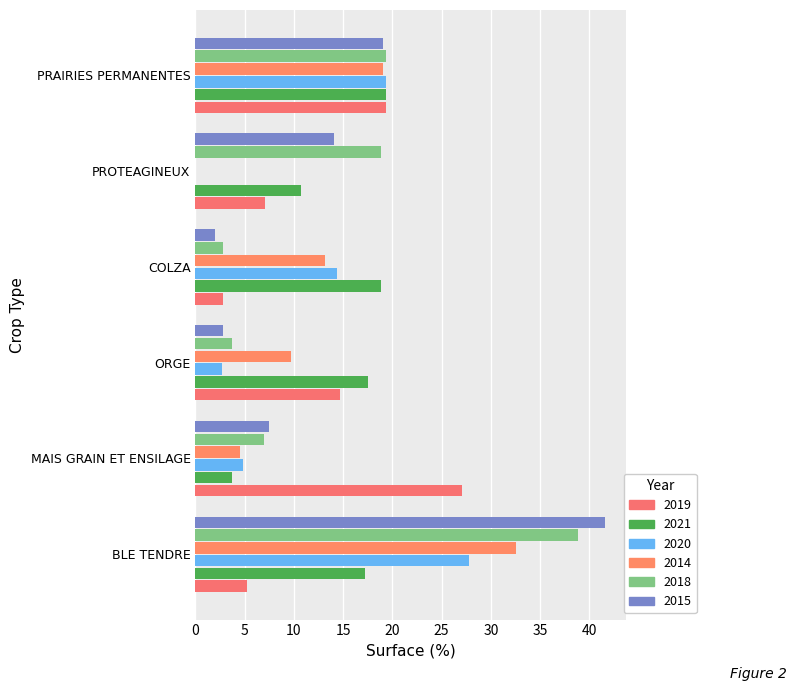

Count the number of data series in this chart.

6